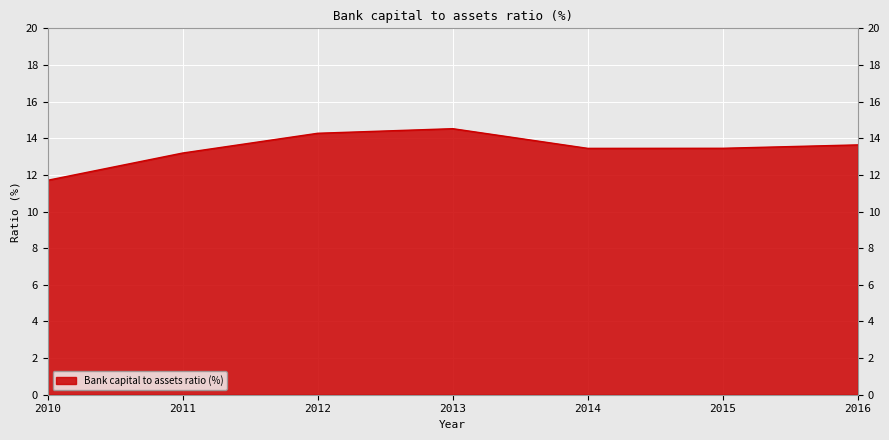

Which category has the highest value across all series?

2013